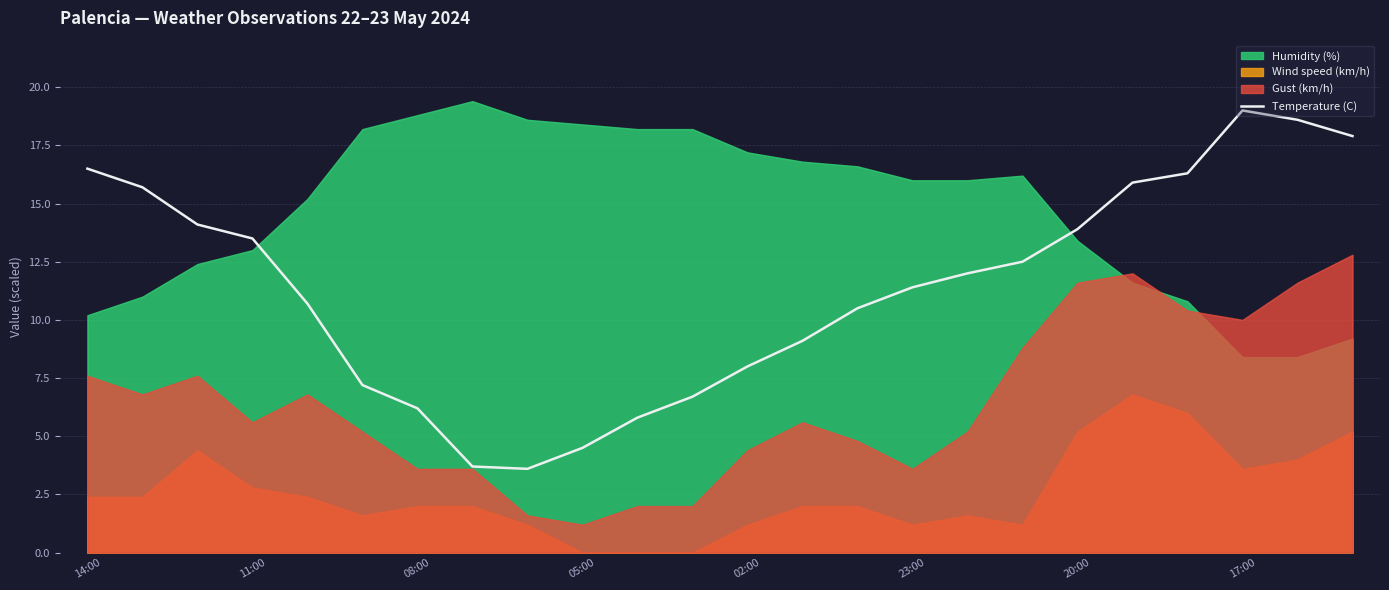

True or false: Temperature (C) has a value of 4.5 at 05:00.

True